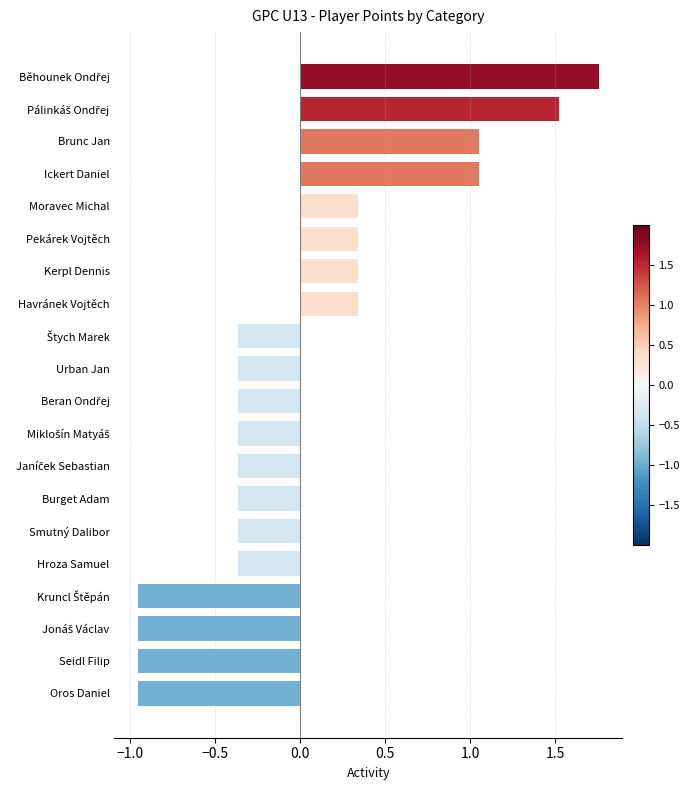

Between Kerpl Dennis and Smutný Dalibor, which is larger?

Kerpl Dennis